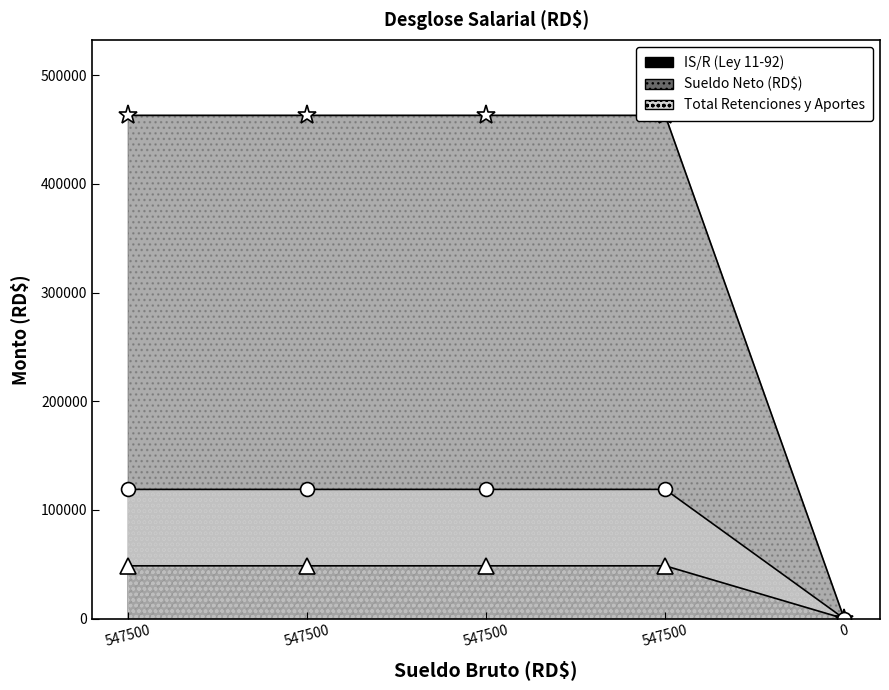

What is the highest value of the Total Retenciones y Aportes series?

463097.0